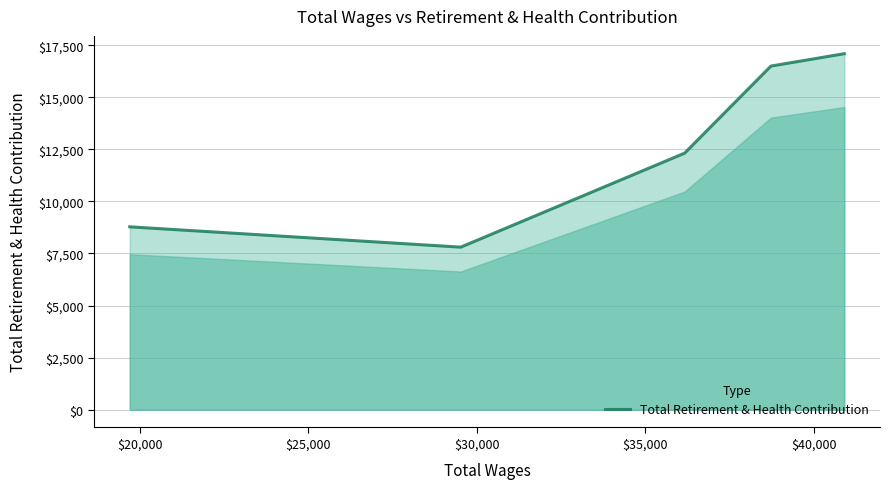

How many distinct data groups are displayed?

1